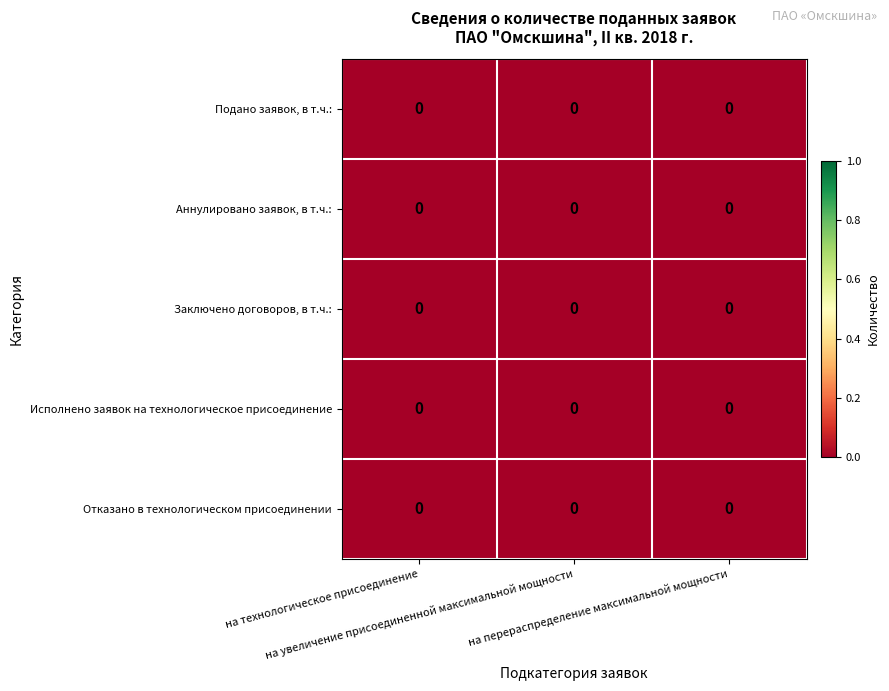

Between на увеличение присоединенной максимальной мощности and на технологическое присоединение, which is larger?

на технологическое присоединение